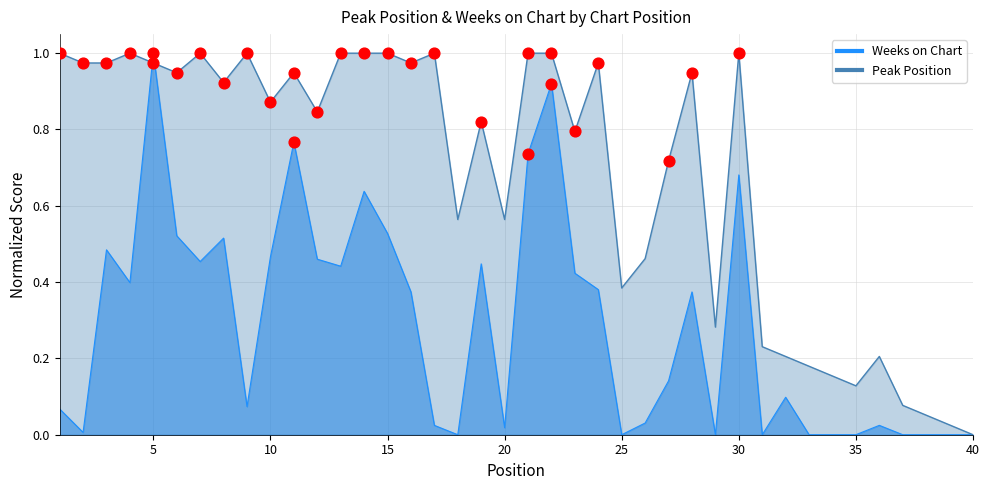

Which series reaches the maximum Y coordinate?

Peak Position